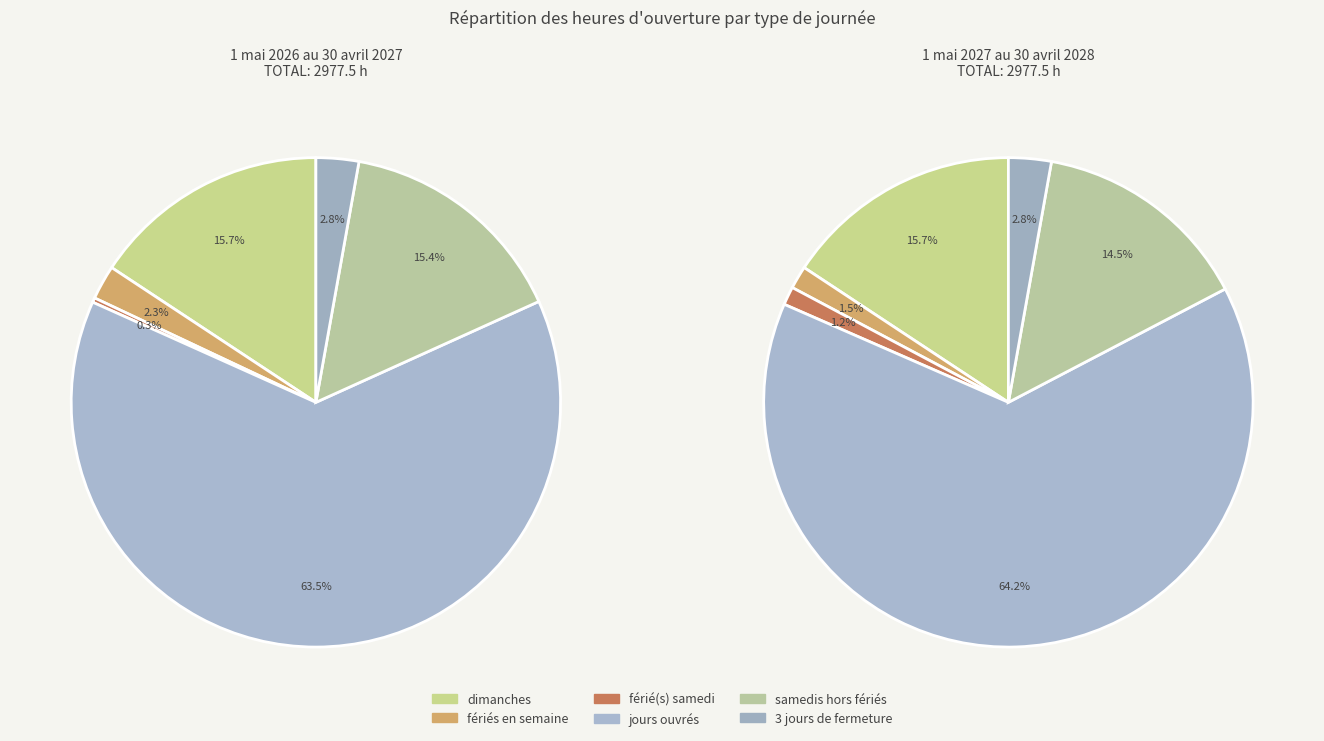

Is it true that férié(s) samedi is 1% of the pie?

False